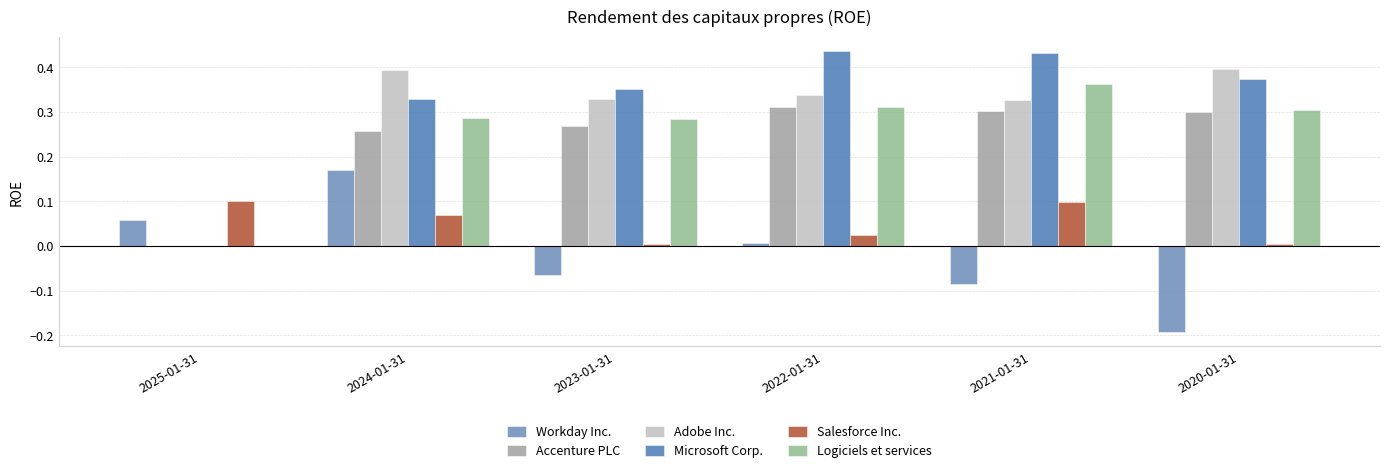

How many groups of bars are there?

6